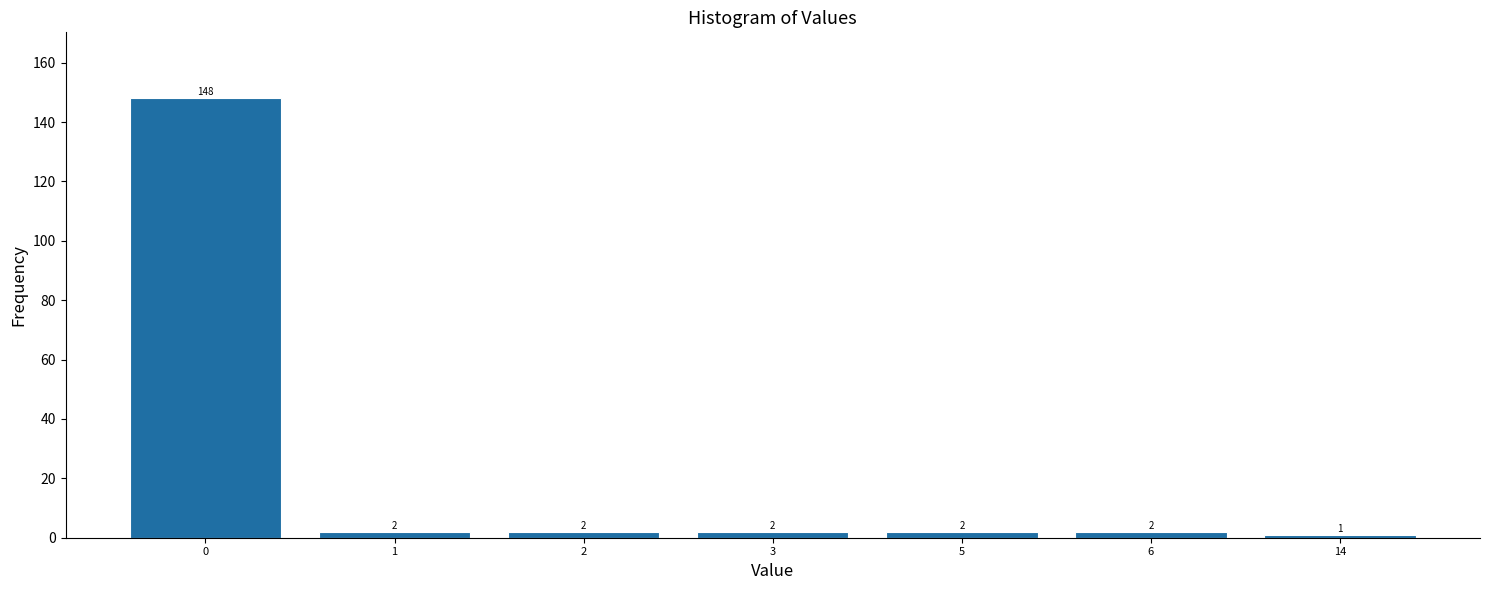

Reading right to left, transcribe all the data shown in this chart.

1	2	2	2	2	2	148